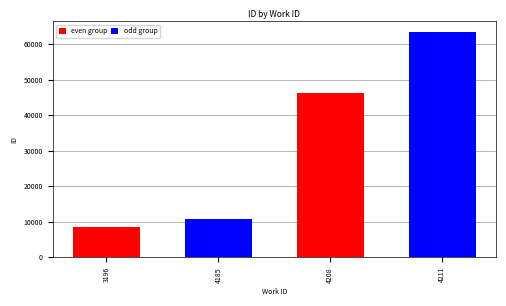

List the series in order of their overall mean, highest first.

odd group, even group